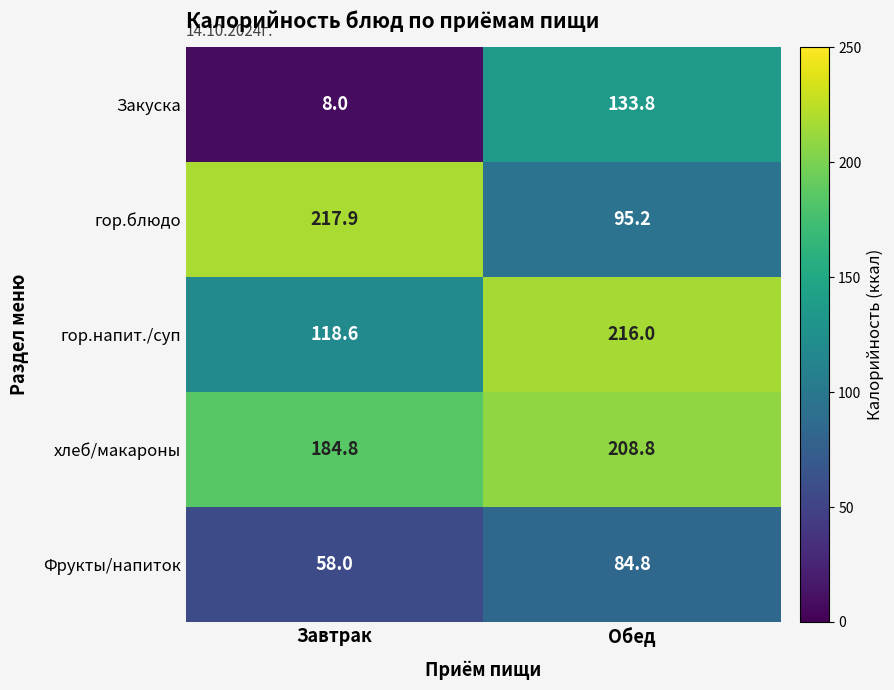

What is the sum of the гор.напит./суп values at Завтрак and Обед?

334.6